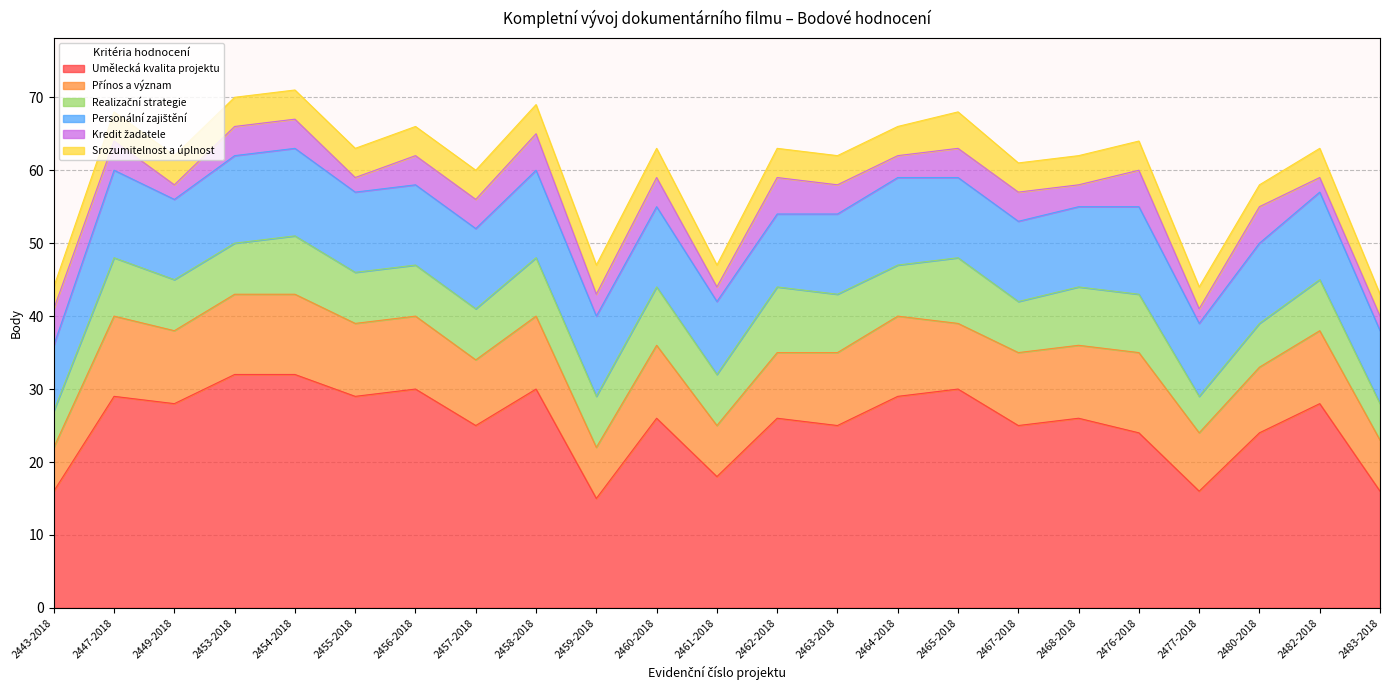

True or false: Personální zajištění and Srozumitelnost a úplnost intersect in this chart.

False